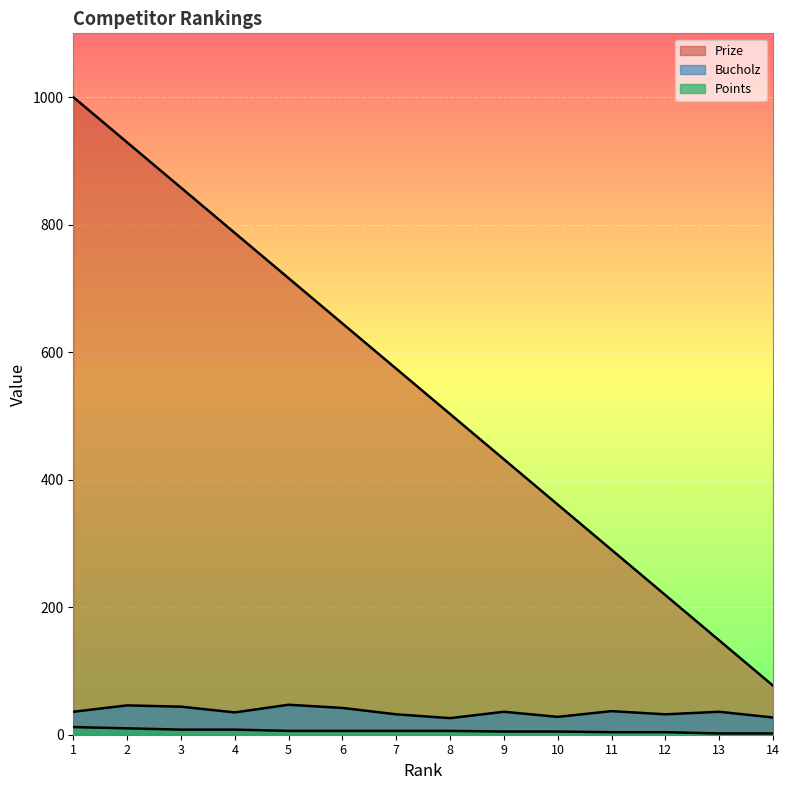

True or false: Points and Bucholz intersect in this chart.

False